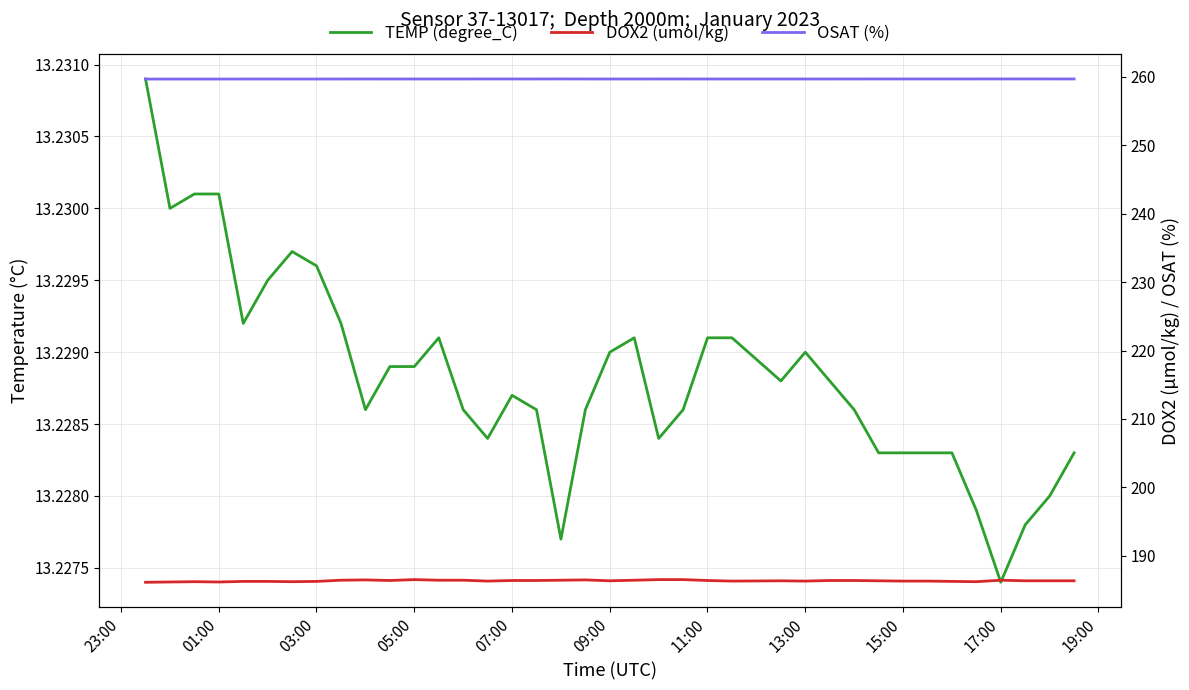

True or false: TEMP (degree_C) and DOX2 (umol/kg) cross at least once.

False